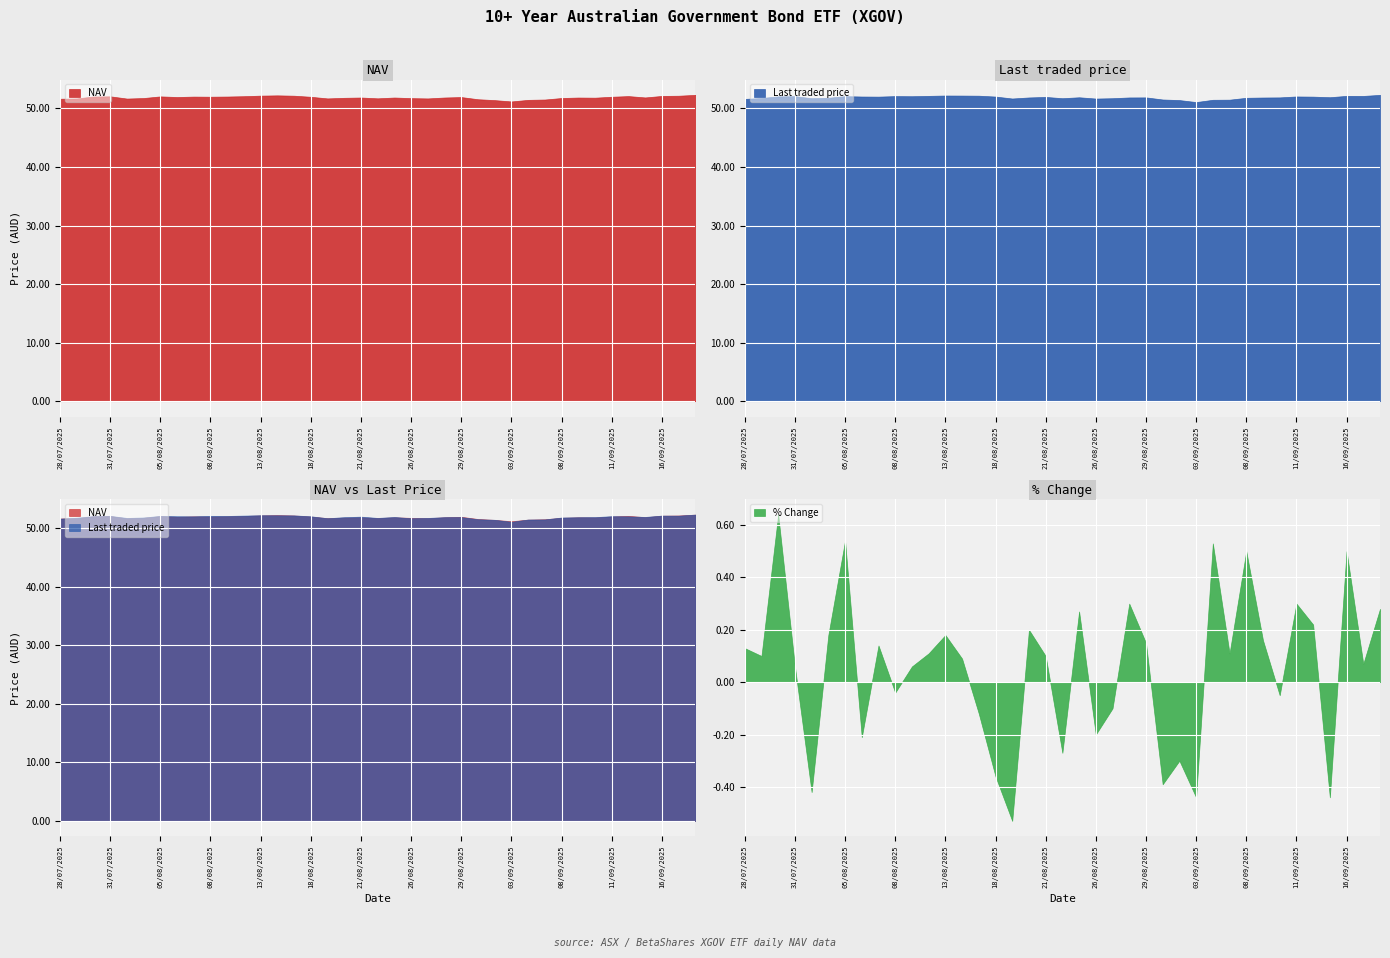

Where does the % Change series first go above 0?

28/07/2025